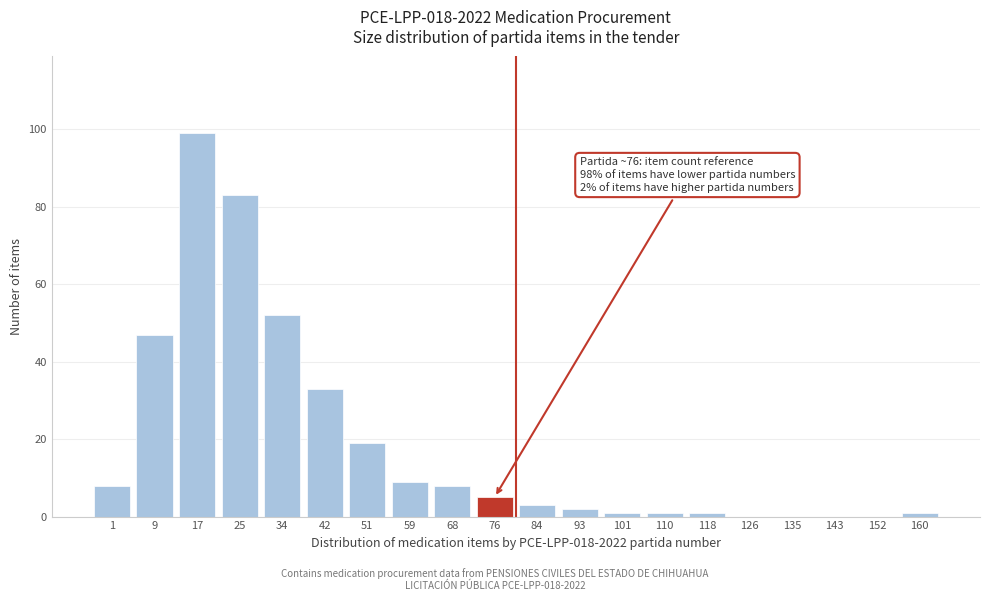

Reading right to left, what are all the values shown in this chart?

160=1	152=0	143=0	135=0	126=0	118=1	110=1	101=1	93=2	84=3	76=5	68=8	59=9	51=19	42=33	34=52	25=83	17=99	9=47	1=8